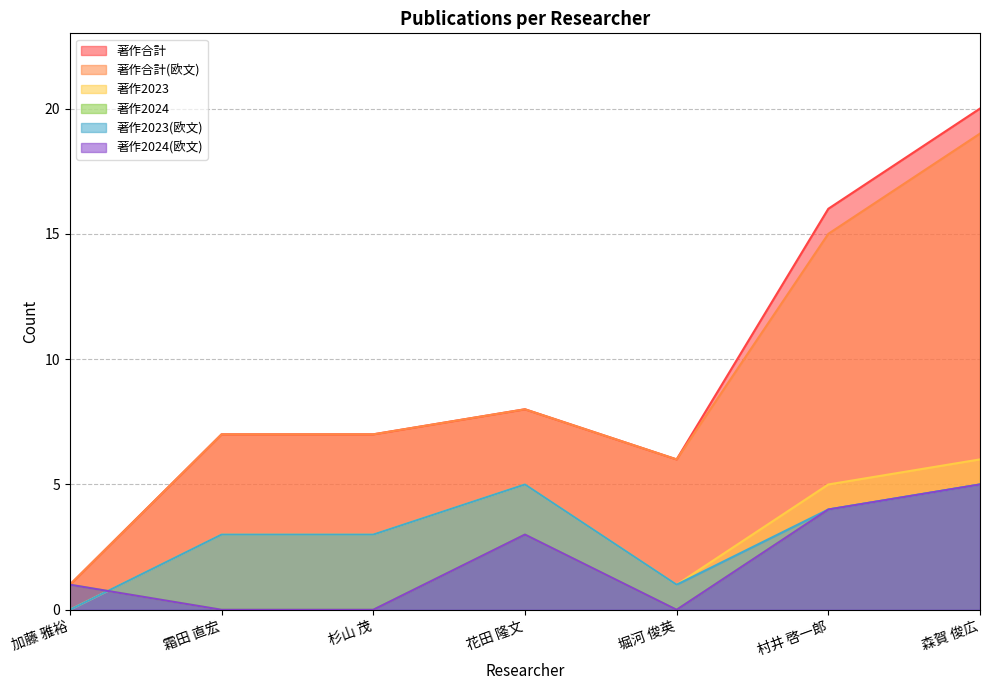

What is the label of the 3rd point from the left?

杉山 茂